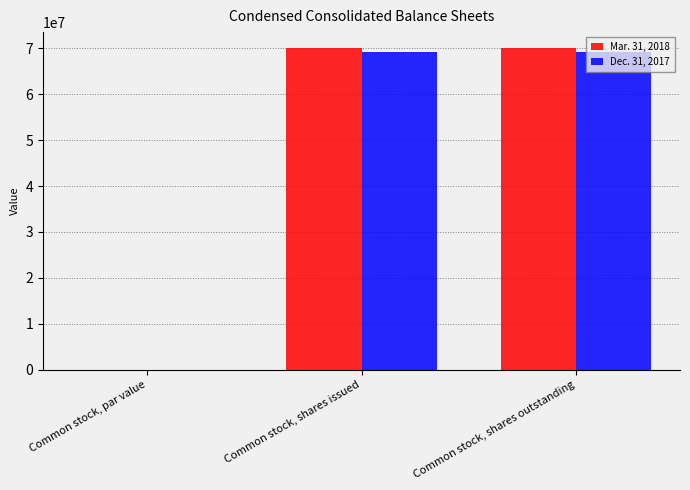

The Dec. 31, 2017 series shows 91389204.5 at Common stock, shares issued. True or false?

False